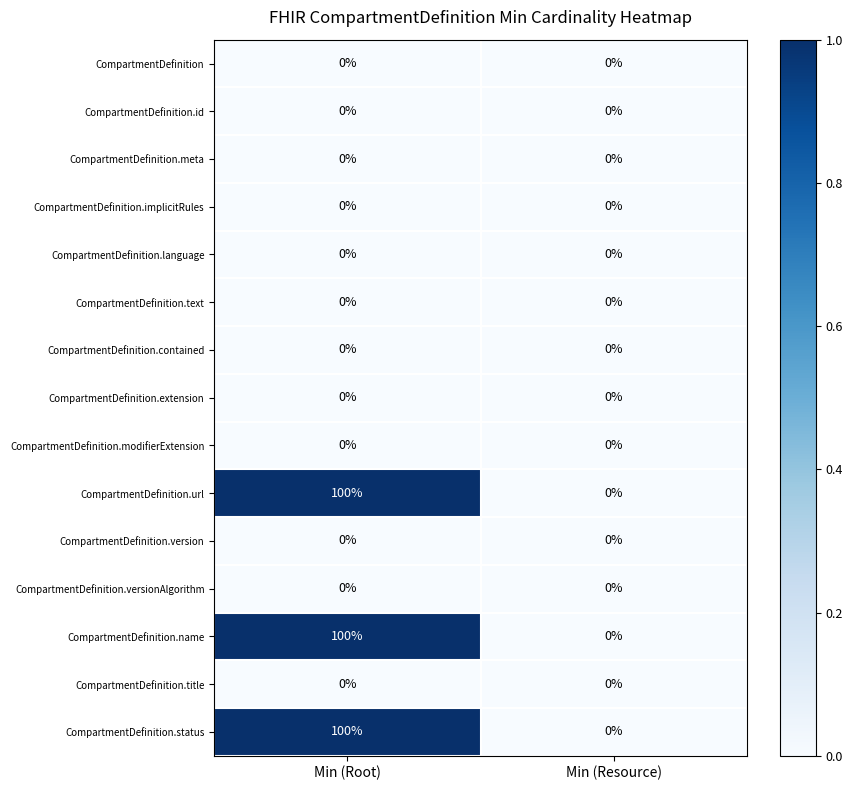

What is the total value across all series at Min (Root)?

300